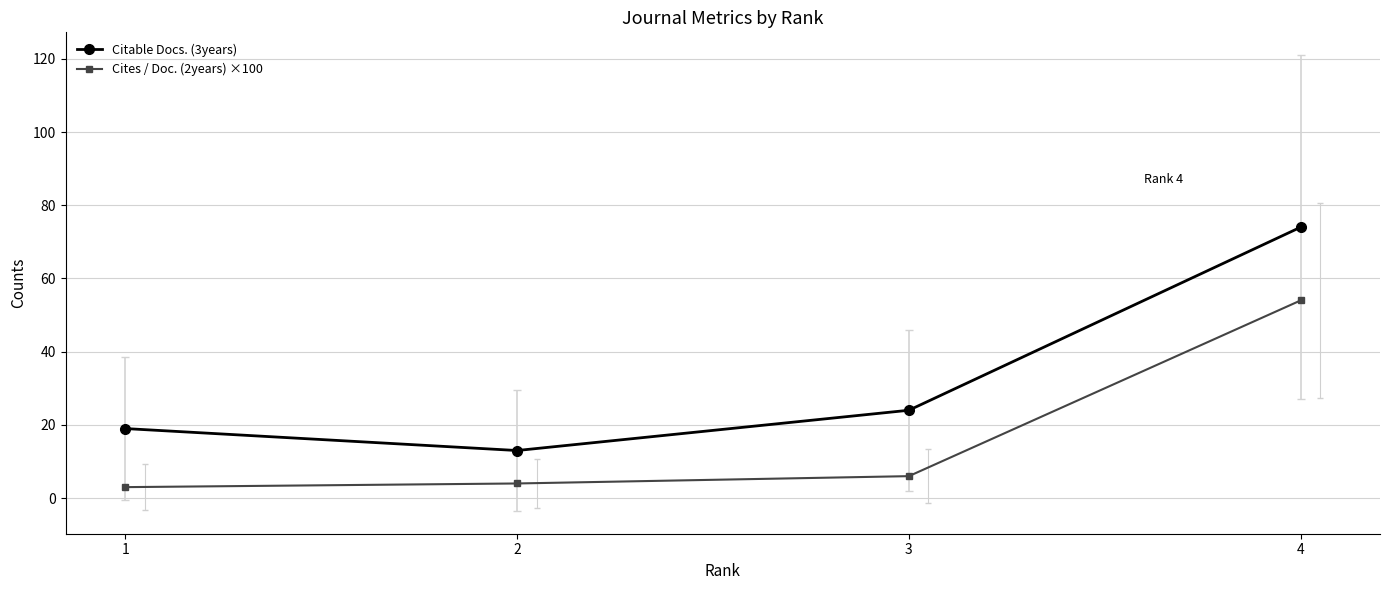

The Cites / Doc. (2years) ×100 series shows 6 at 3. True or false?

True